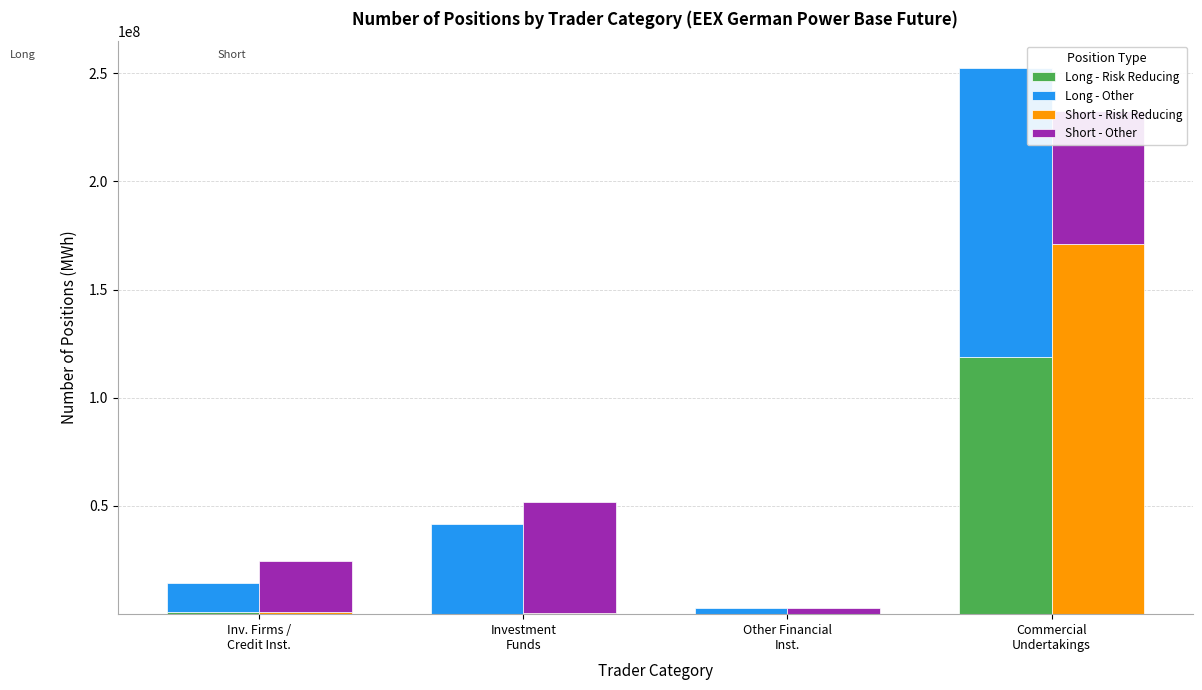

What is the difference between the Short - Risk Reducing values at Investment
Funds and Inv. Firms /
Credit Inst.?

513656.0